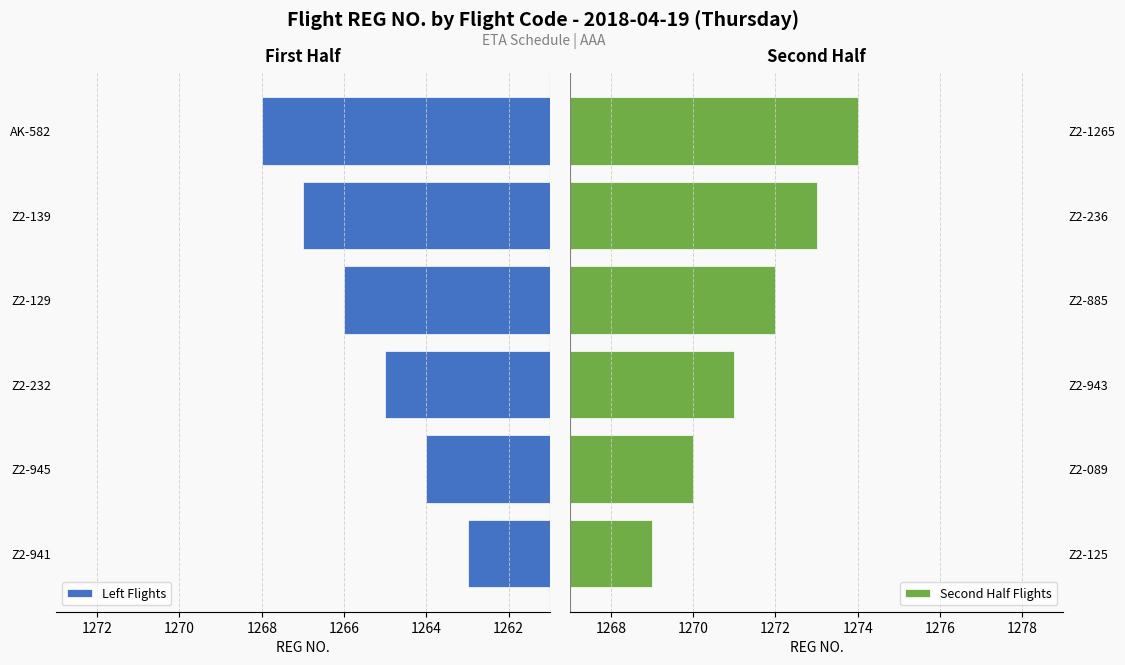

Reading left to right, what are all the values shown in this chart?

Left Flights: 1263	1264	1265	1266	1267	1268
Second Half Flights: 1269	1270	1271	1272	1273	1274